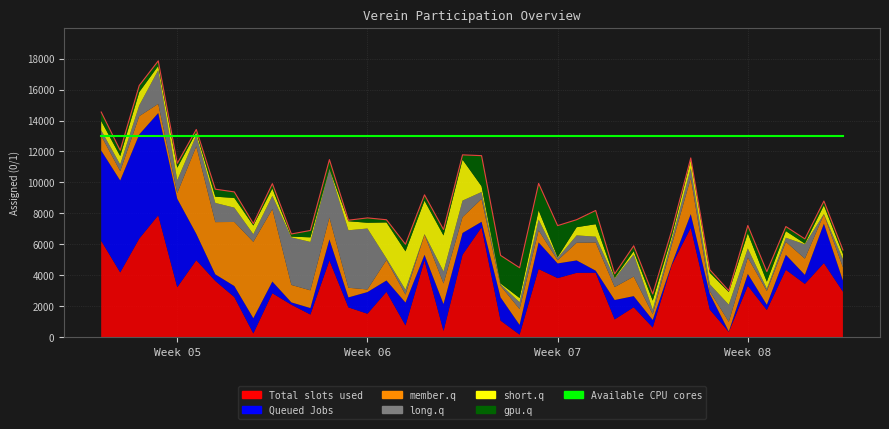

What is the minimum value shown in the chart?

2790.1